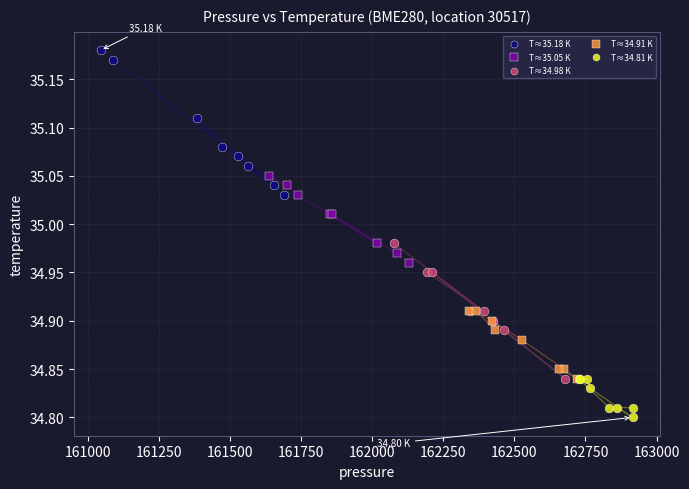

Which series contains the lowest Y value?

T≈34.81 K